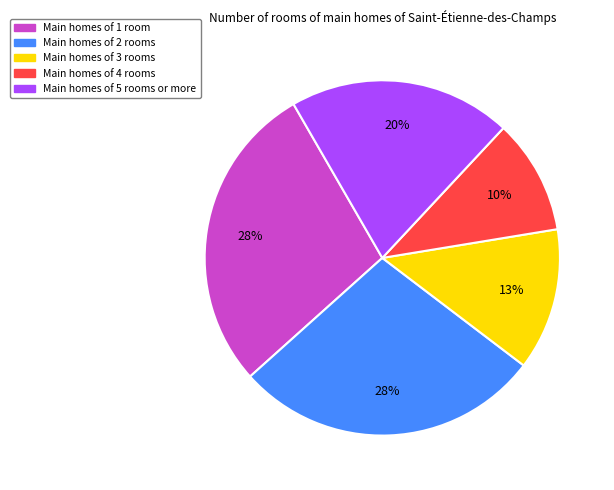

To the nearest percent, what is the average slice percentage?

20%